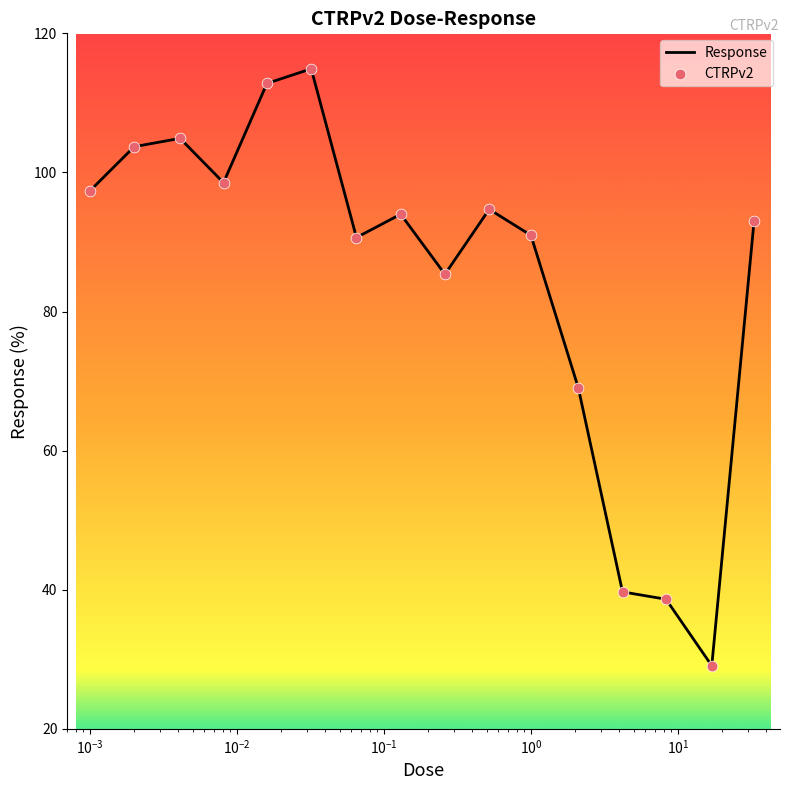

What is the difference between the maximum and minimum values?

85.8